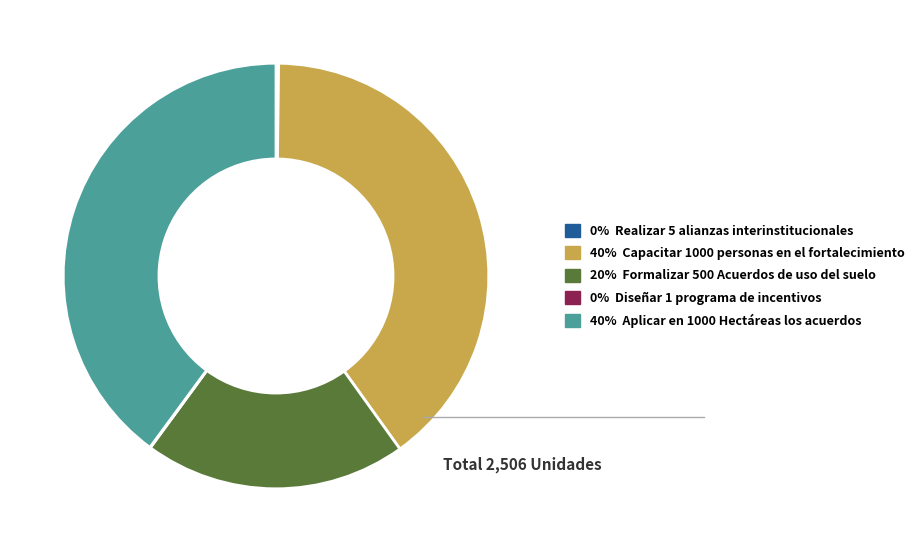

Does any single category account for the majority?

No